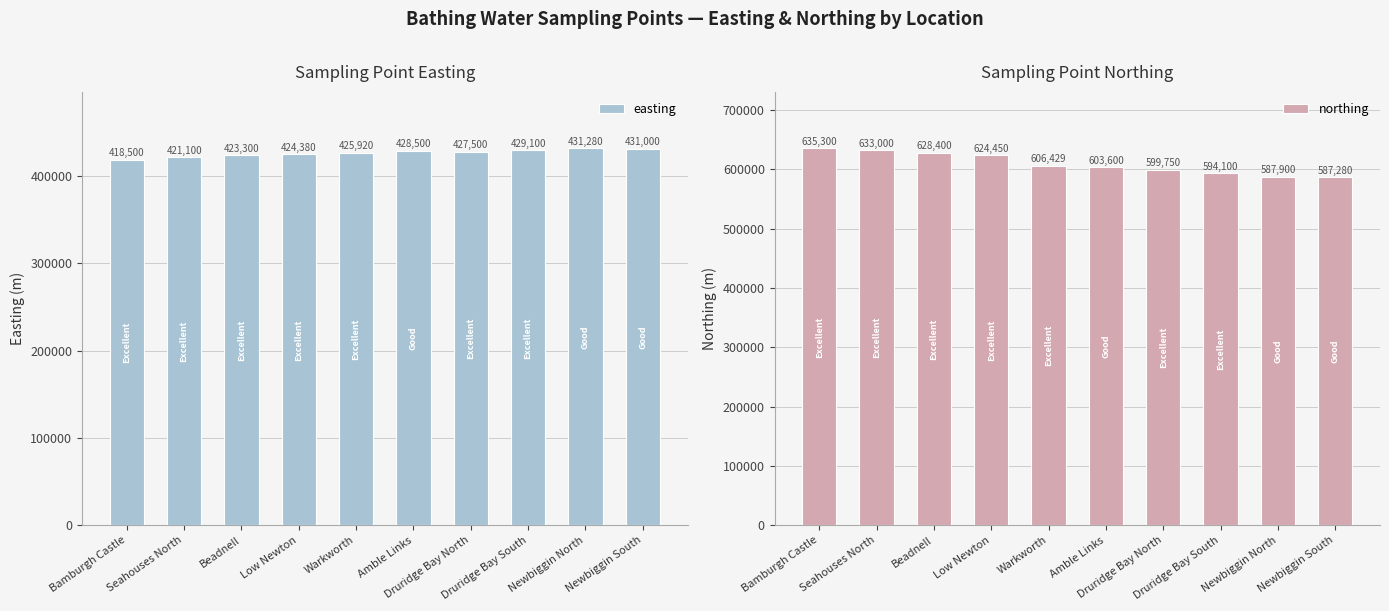

Reading left to right, what are all the values shown in this chart?

easting: Bamburgh Castle=418500	Seahouses North=421100	Beadnell=423300	Low Newton=424380	Warkworth=425920	Amble Links=428500	Druridge Bay North=427500	Druridge Bay South=429100	Newbiggin North=431280	Newbiggin South=431000
northing: Bamburgh Castle=635300	Seahouses North=633000	Beadnell=628400	Low Newton=624450	Warkworth=606429	Amble Links=603600	Druridge Bay North=599750	Druridge Bay South=594100	Newbiggin North=587900	Newbiggin South=587280